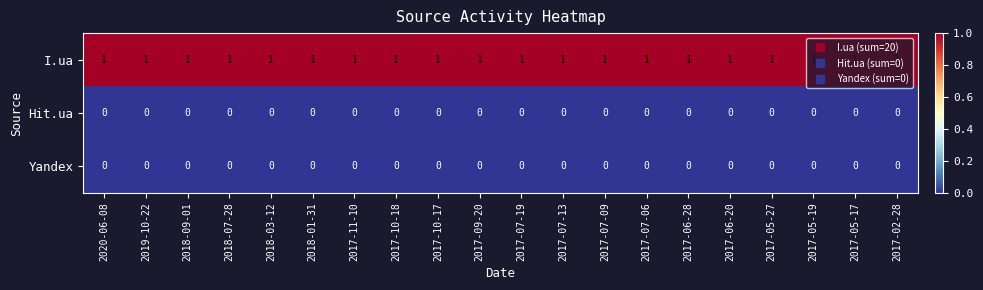

Which series has the largest total across all categories?

I.ua